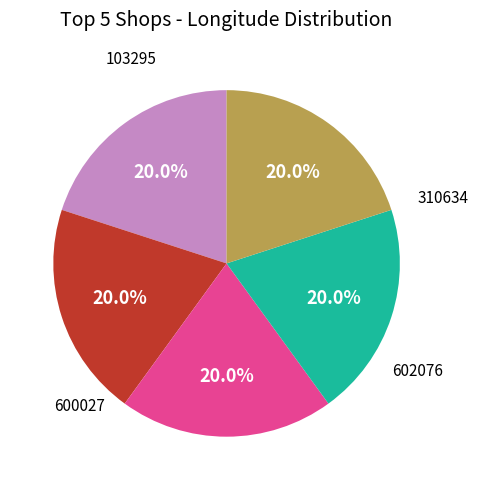

Is there any slice that represents more than half of the pie?

No